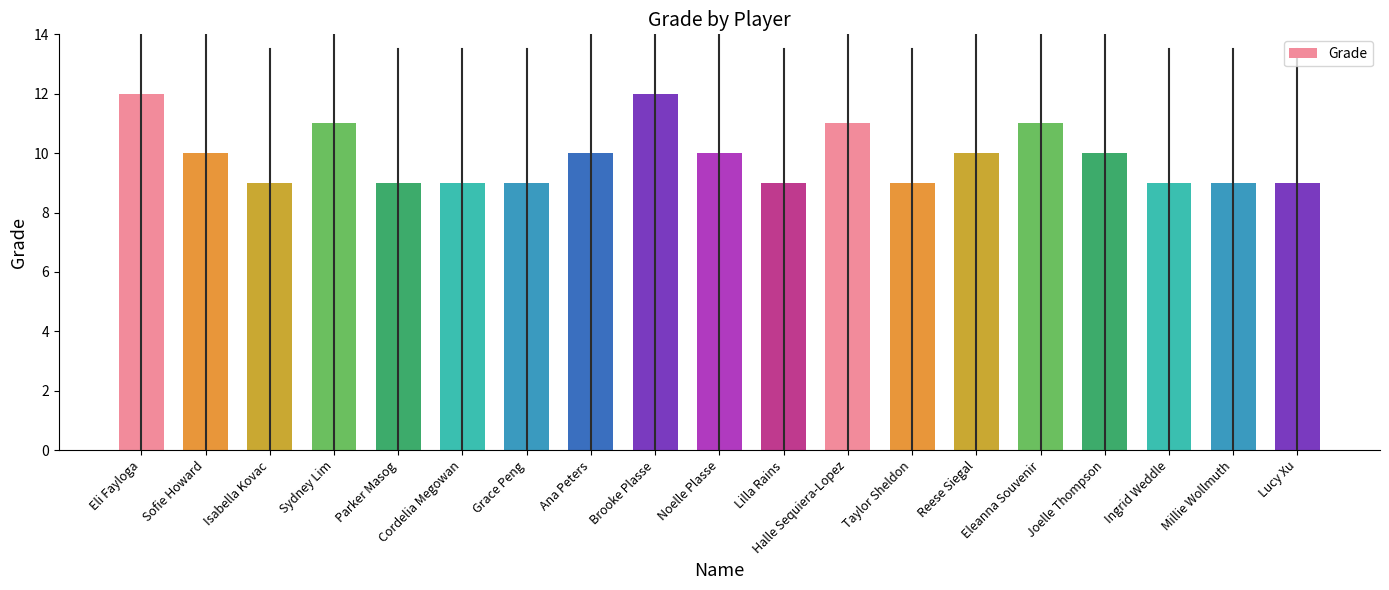

Between Brooke Plasse and Sydney Lim, which is larger?

Brooke Plasse